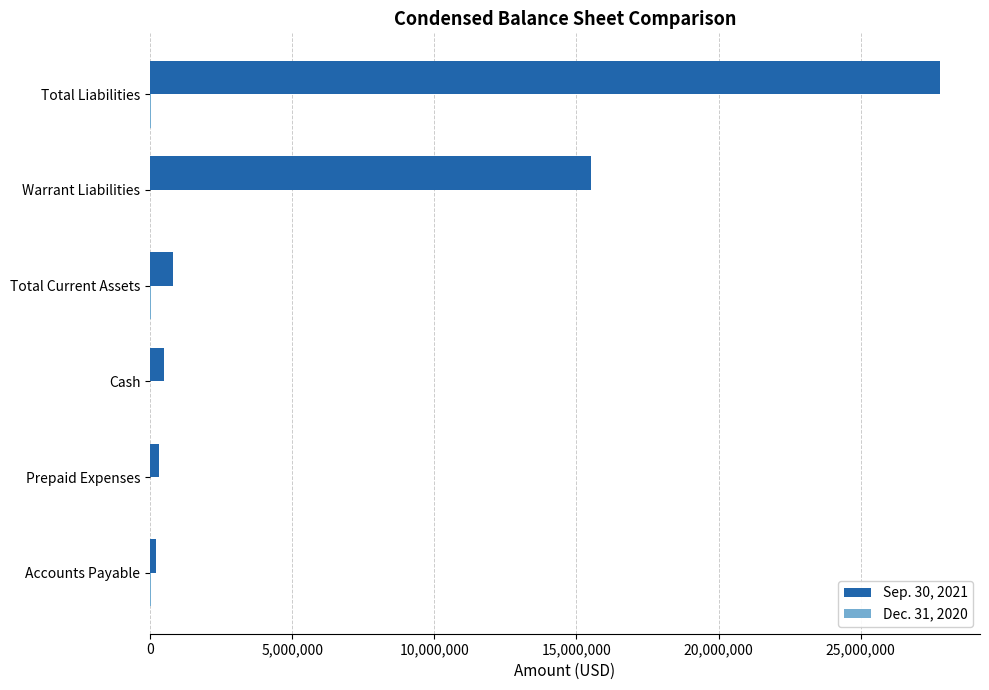

Which category has the highest value across all series?

Total Liabilities